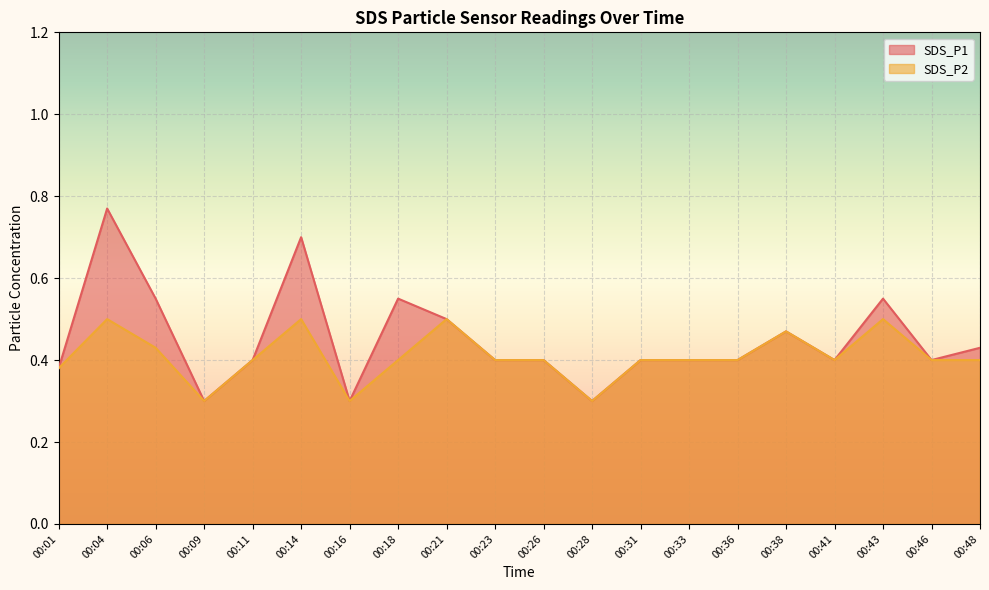

True or false: SDS_P1 and SDS_P2 intersect in this chart.

False